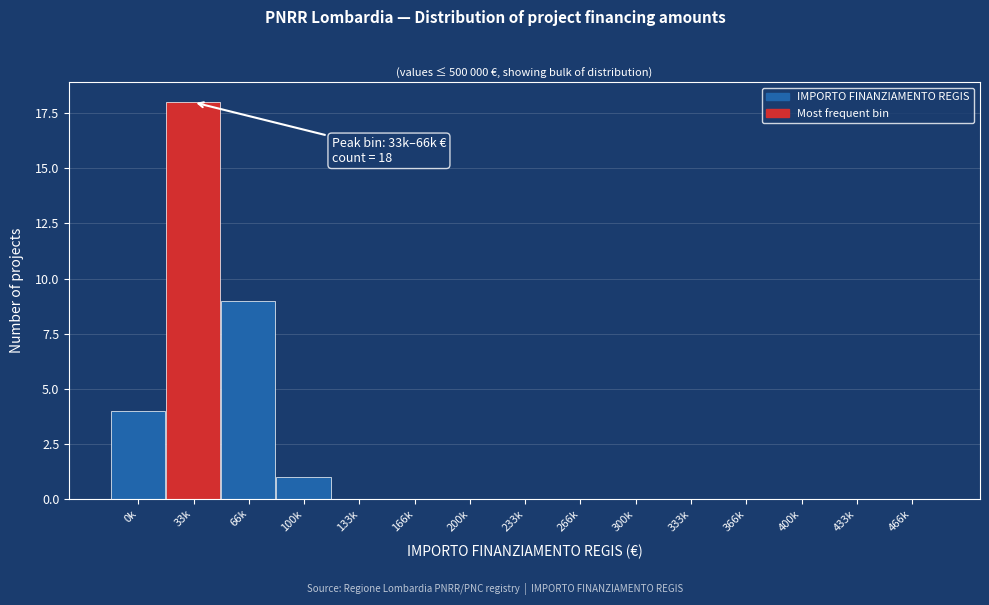

Reading left to right, what are all the values shown in this chart?

0k=4	33k=18	66k=9	100k=1	133k=0	166k=0	200k=0	233k=0	266k=0	300k=0	333k=0	366k=0	400k=0	433k=0	466k=0